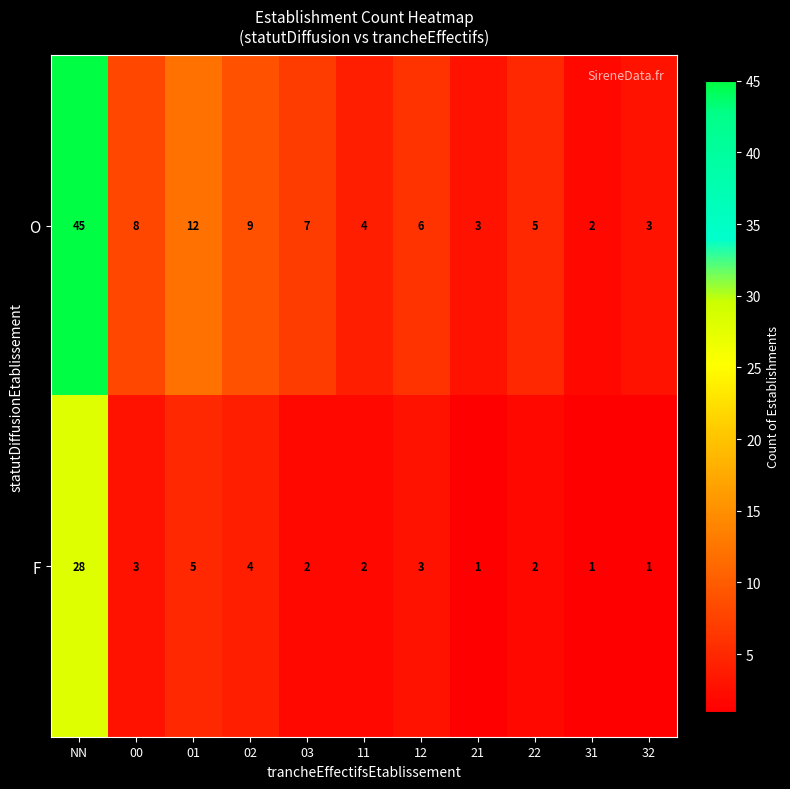

Is it true that F equals 3 at 11?

False